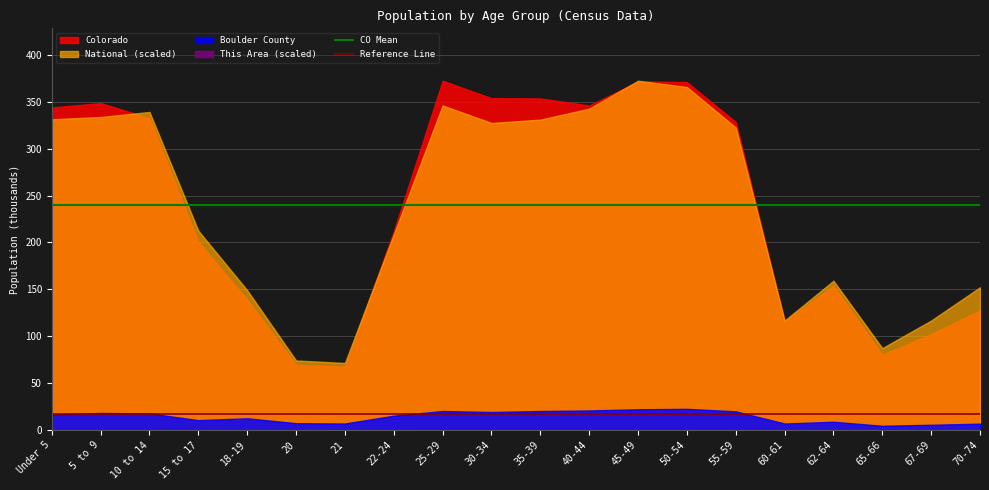

Does the chart display data point markers on the line(s)?

No